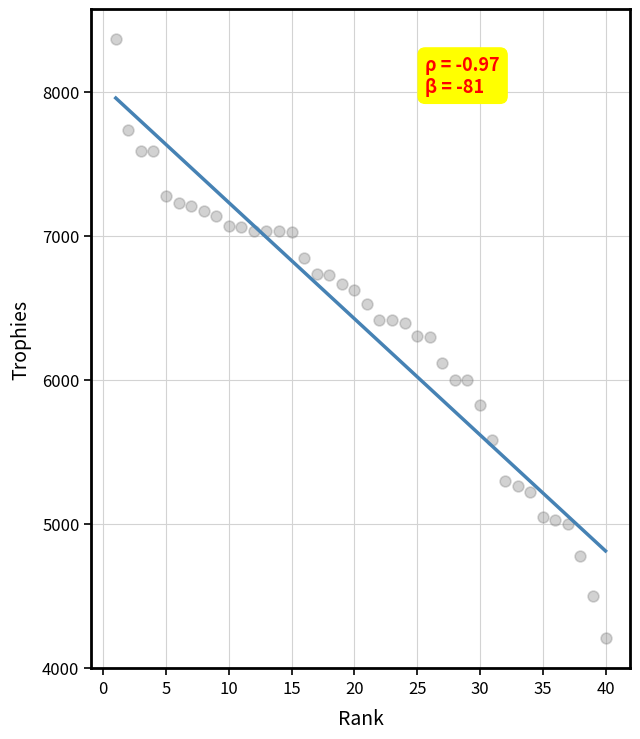

What is the range of X values (max minus min)?

39